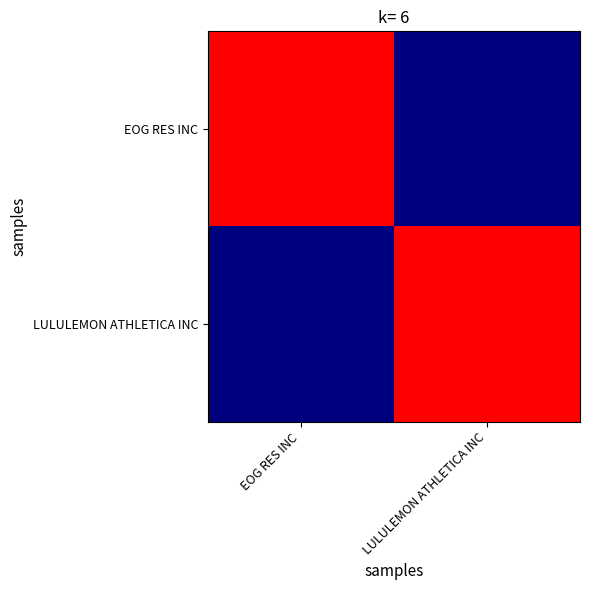

Reading left to right, transcribe all the data shown in this chart.

EOG RES INC: EOG RES INC=5379187	LULULEMON ATHLETICA INC=2405435
LULULEMON ATHLETICA INC: EOG RES INC=2405435	LULULEMON ATHLETICA INC=5379187